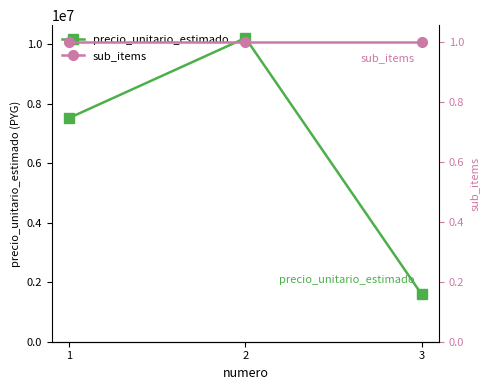

What is the sum of the precio_unitario_estimado values at 3 and 2?

11812500